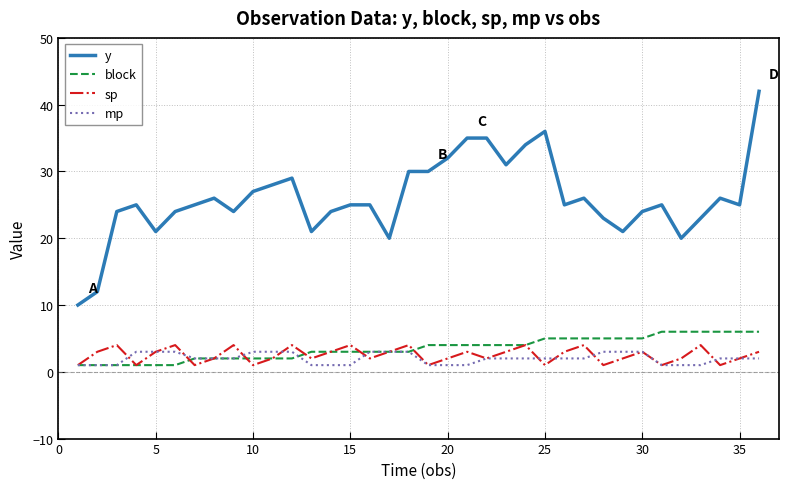

True or false: y and sp intersect in this chart.

False